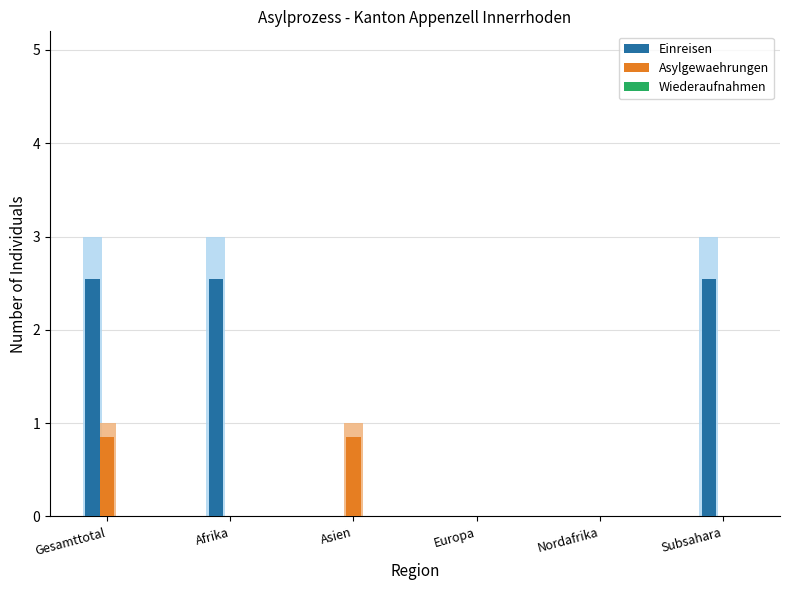

Reading left to right, transcribe all the data shown in this chart.

Einreisen: Gesamttotal=2.5	Afrika=2.5	Asien=0.0	Europa=0.0	Nordafrika=0.0	Subsahara=2.5
Asylgewaehrungen: Gesamttotal=0.8	Afrika=0.0	Asien=0.8	Europa=0.0	Nordafrika=0.0	Subsahara=0.0
Wiederaufnahmen: Gesamttotal=0.0	Afrika=0.0	Asien=0.0	Europa=0.0	Nordafrika=0.0	Subsahara=0.0